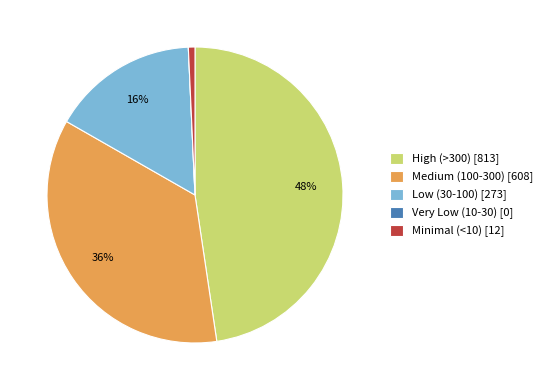

Between High (>300) [813] and Minimal (<10) [12], which is larger?

High (>300) [813]